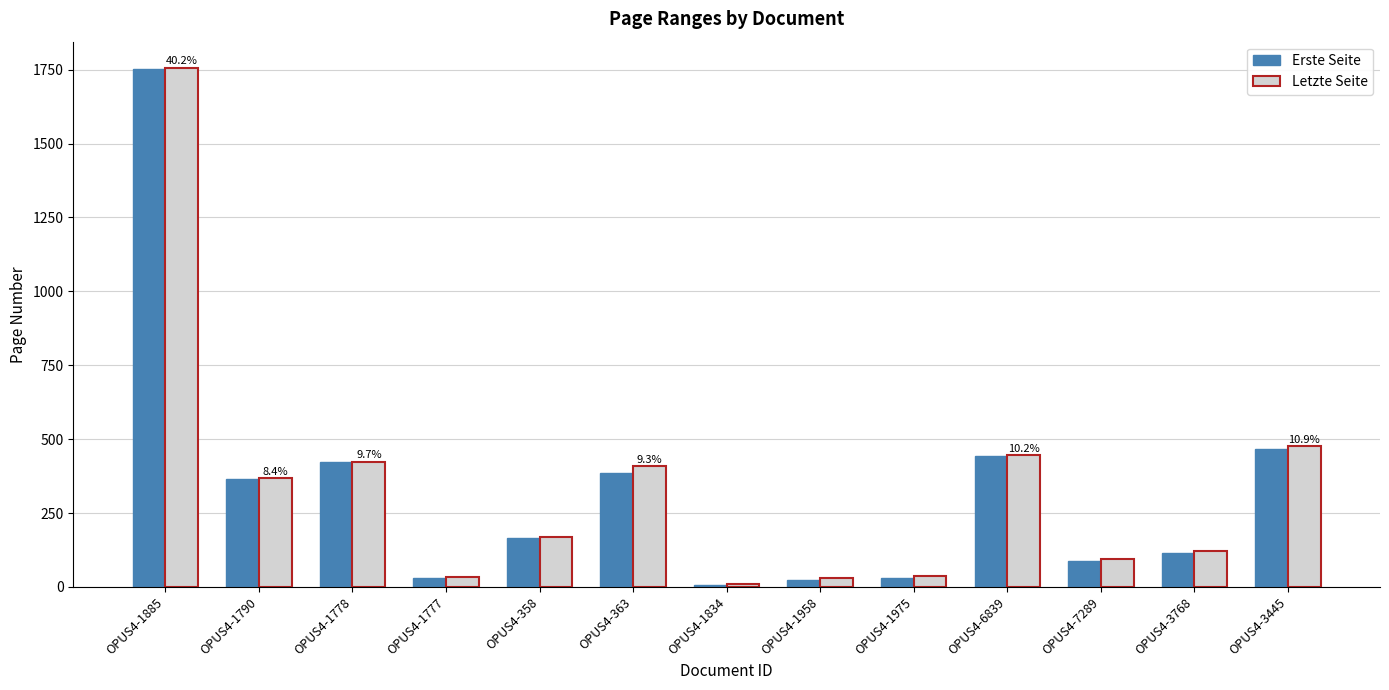

Count the number of data series in this chart.

2